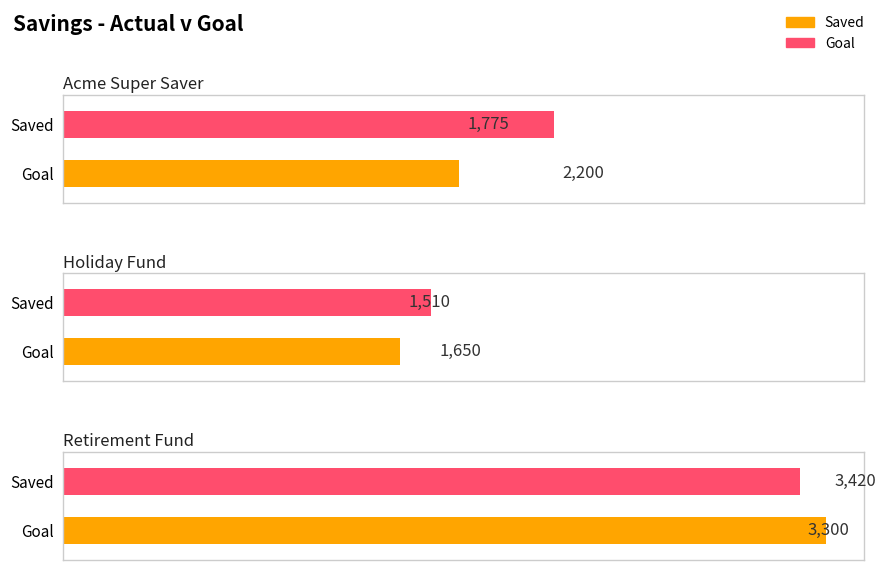

Reading left to right, extract all data points from this chart.

Saved: Acme Super Saver=1775	Holiday Fund=1510	Retirement Fund=3420
Goal: Acme Super Saver=2200	Holiday Fund=1650	Retirement Fund=3300